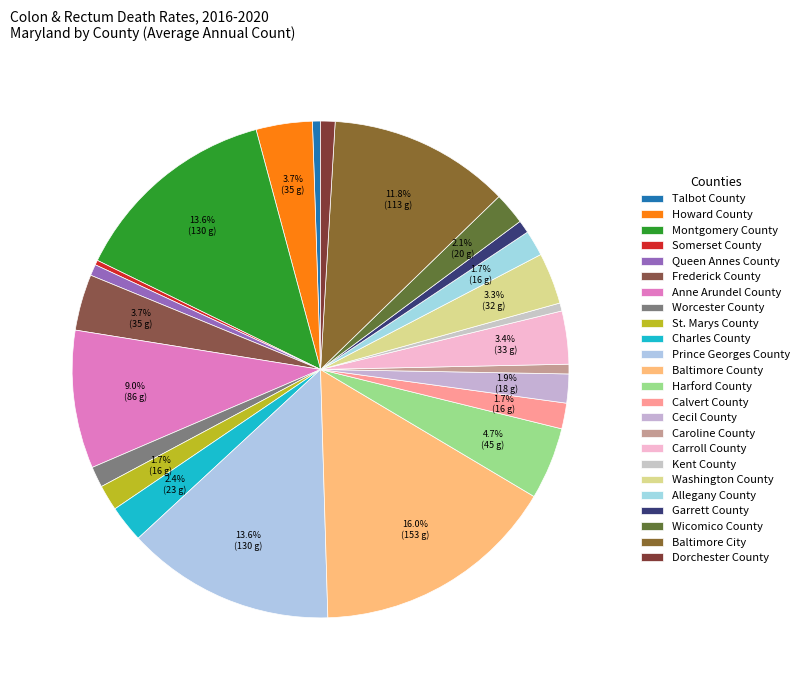

To the nearest percent, what portion does St. Marys County represent?

2%